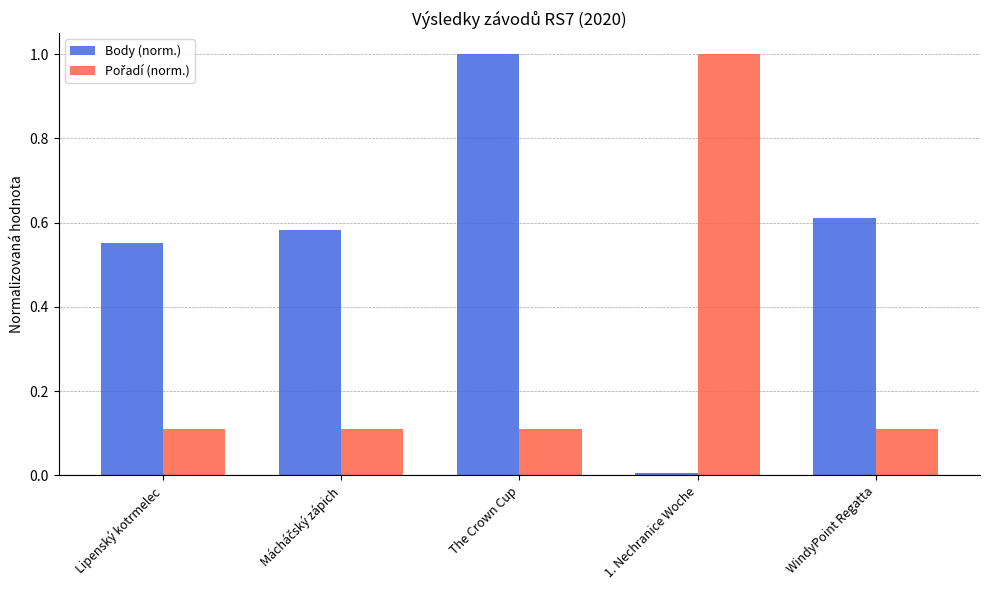

What is the total value across all series at 1. Nechranice Woche?

1.0